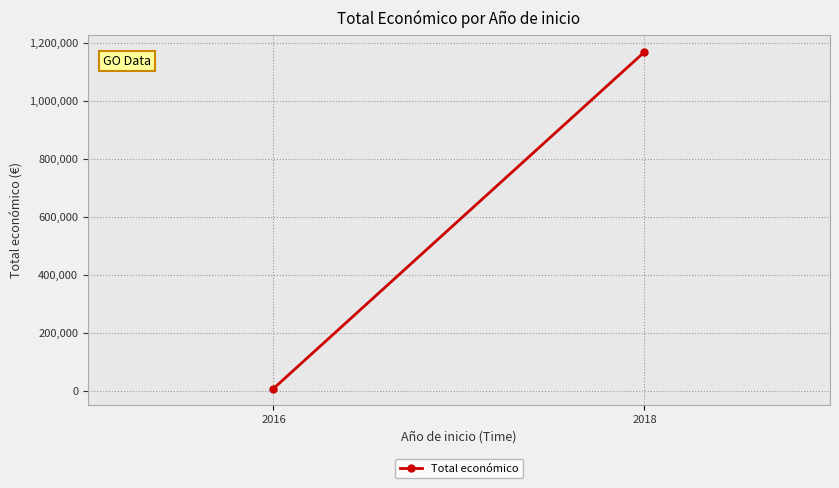

How many values are below 1170057?

1